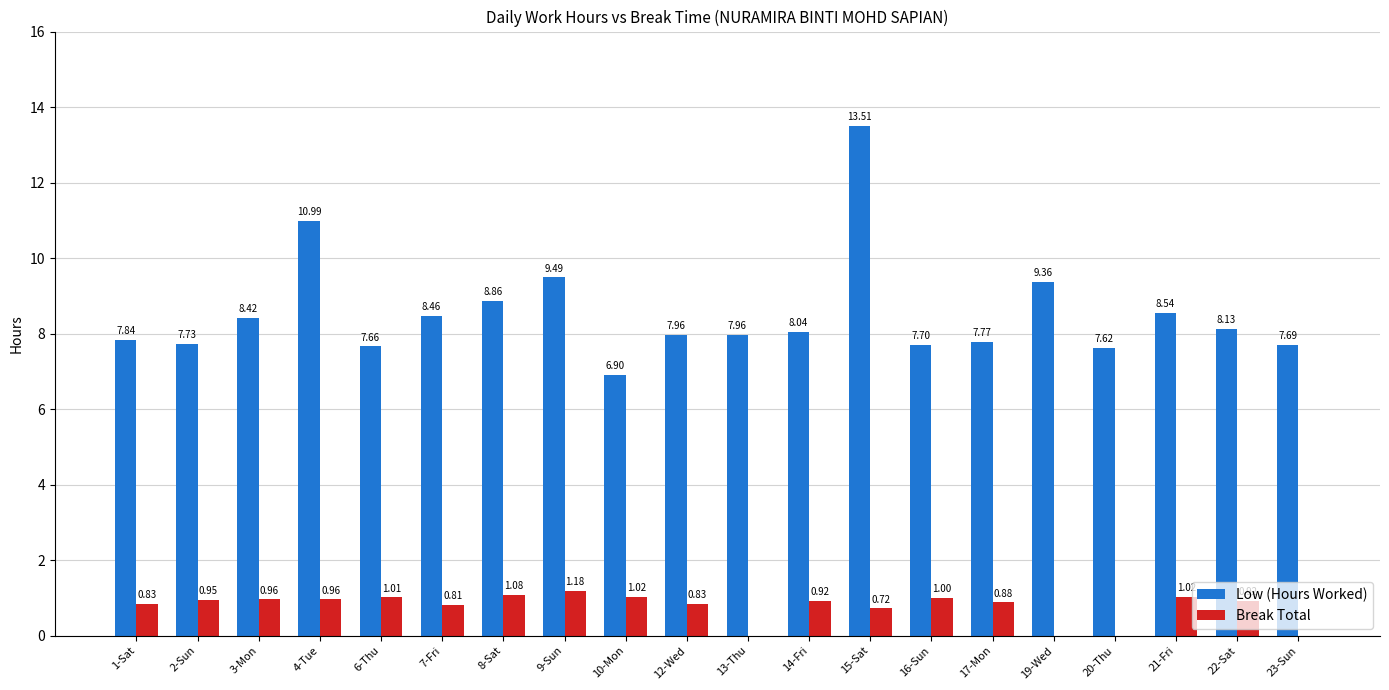

What is the sum of the Low (Hours Worked) values at 23-Sun and 8-Sat?

16.6